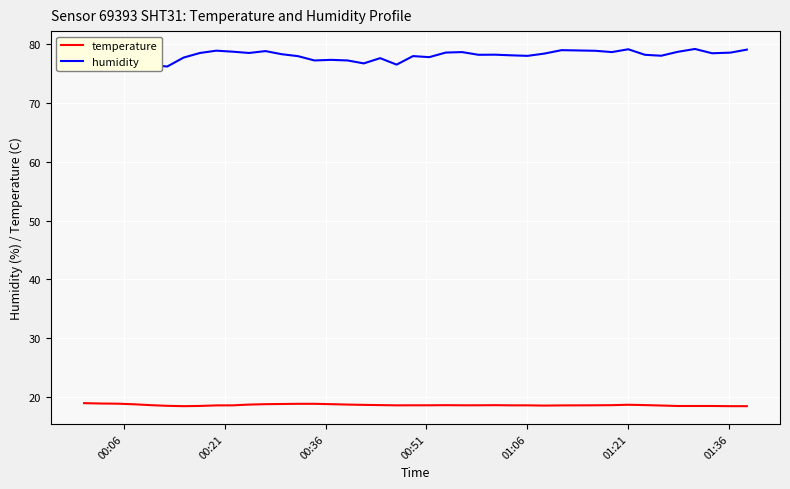

True or false: humidity and temperature cross at least once.

False